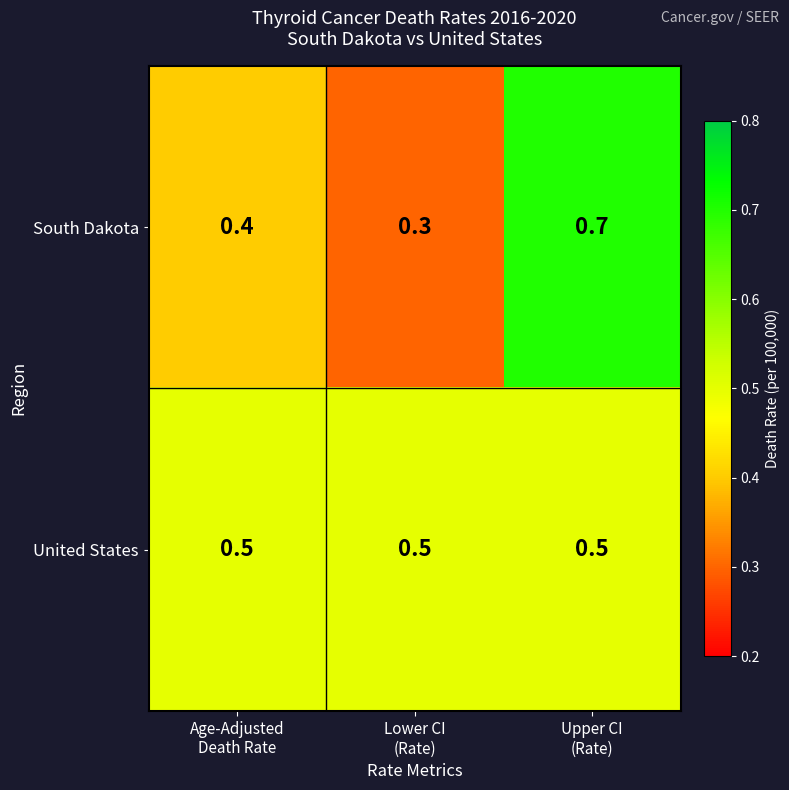

What is the sum of all South Dakota values?

1.4